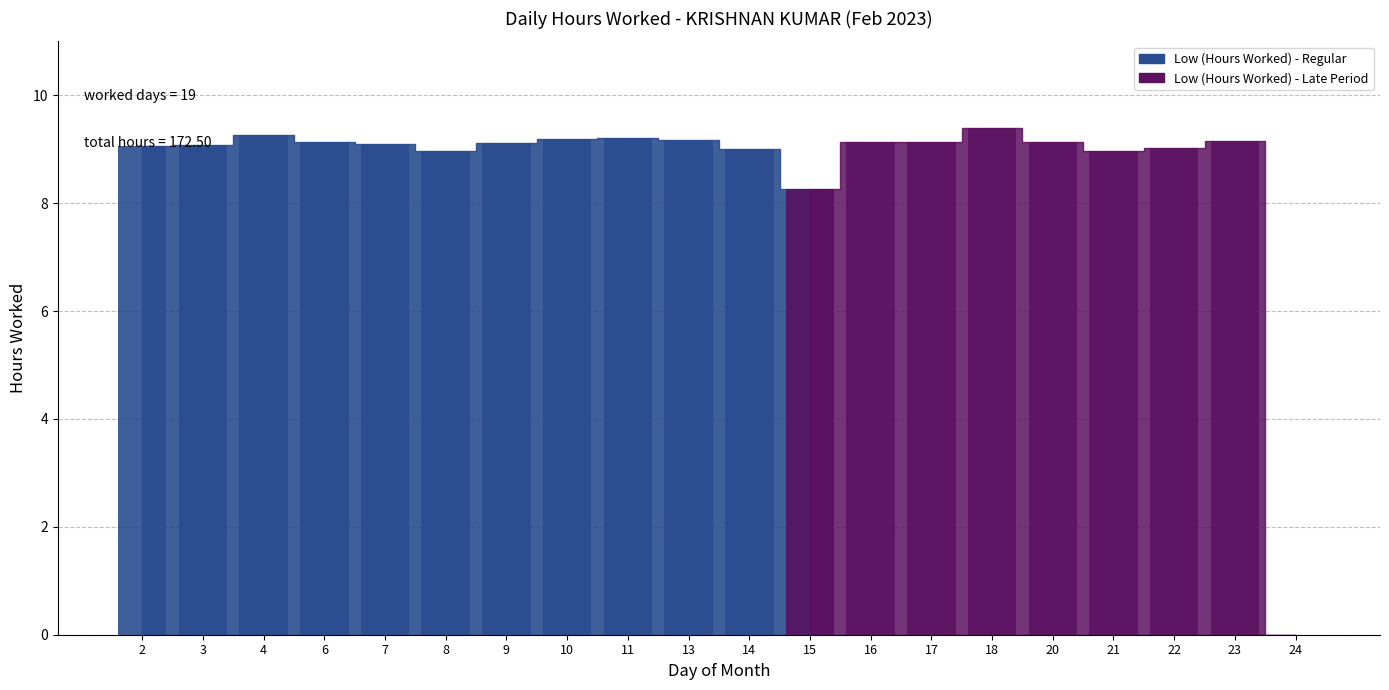

True or false: the data shows 9.0 at 22.

True